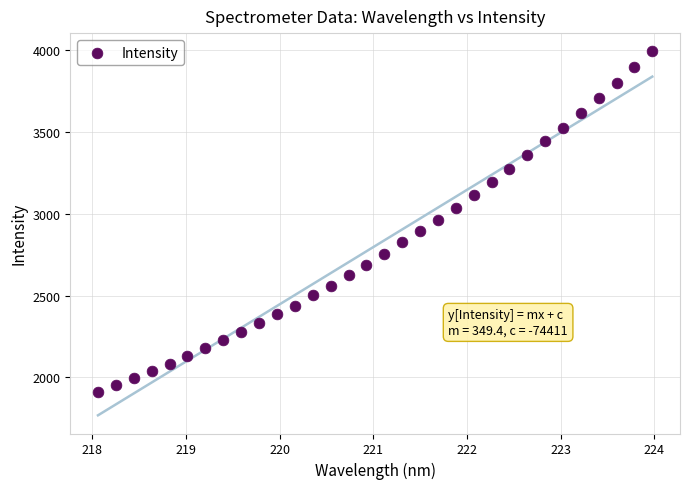

What is the range of Y values (max minus min)?

2078.5